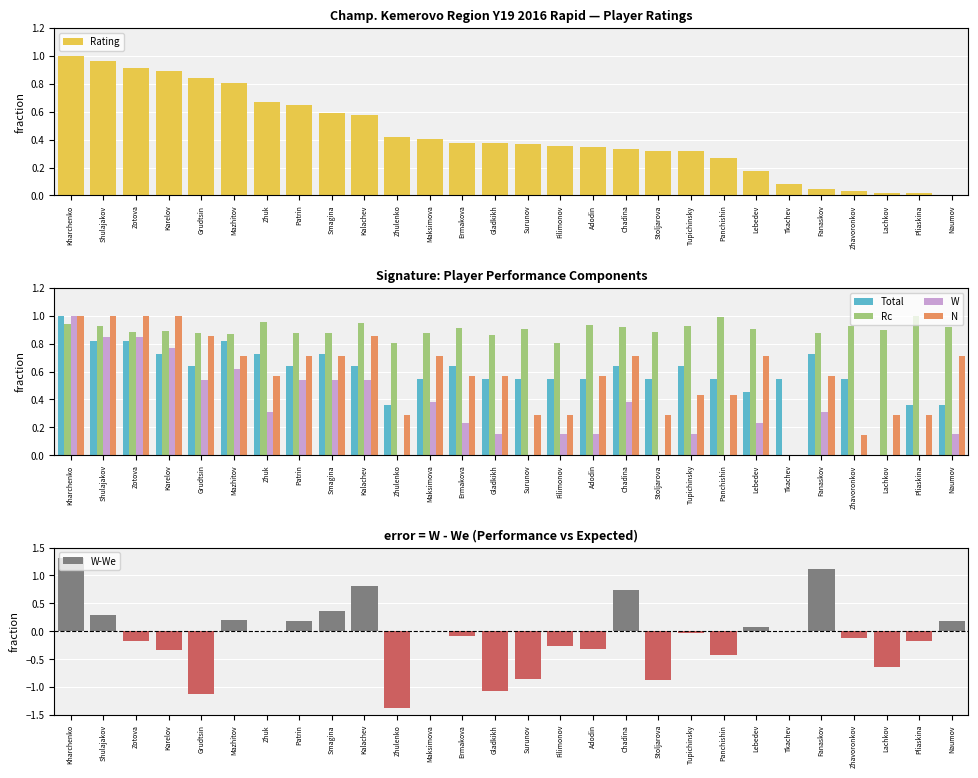

List the labels in order of W-We value, smallest first.

Zhulenko, Grudtsin, Gladkikh, Stoljarova, Surunov, Lachkov, Panchishin, Karelov, Adodin, Filimonov, Zotova, Pliaskina, Zhavoronkov, Ermakova, Tupichinsky, Zhuk, Maksimova, Tkachev, Lebedev, Patrin, Naumov, Mazhitov, Shulajakov, Smagina, Chadina, Kalachev, Fanaskov, Kharchenko